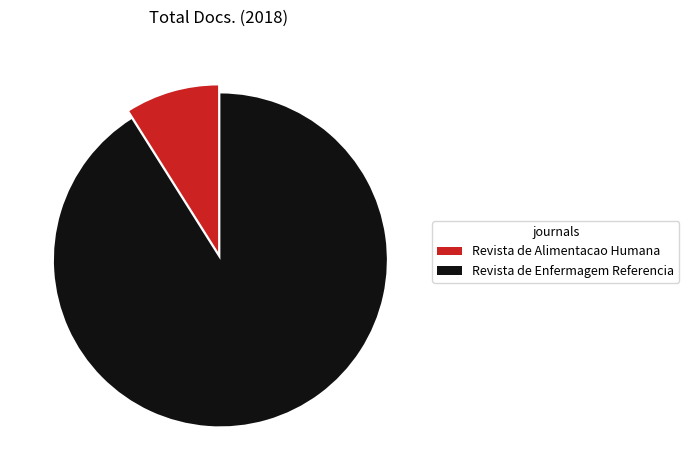

Is the sum of Revista de Alimentacao Humana and Revista de Enfermagem Referencia greater than half?

Yes